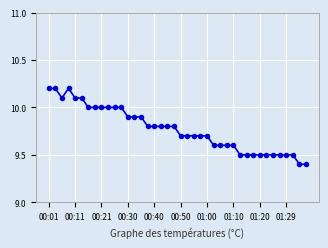

What is the maximum value shown in the chart?

10.2